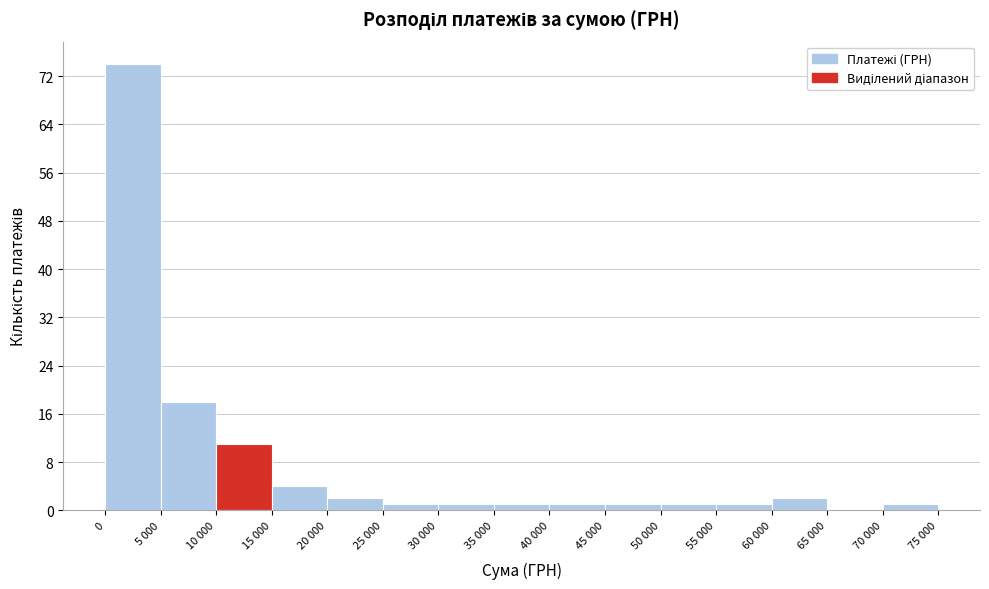

Reading left to right, what are all the values shown in this chart?

0=74	5 000=18	10 000=11	15 000=4	20 000=2	25 000=1	30 000=1	35 000=1	40 000=1	45 000=1	50 000=1	55 000=1	60 000=2	65 000=0	70 000=1